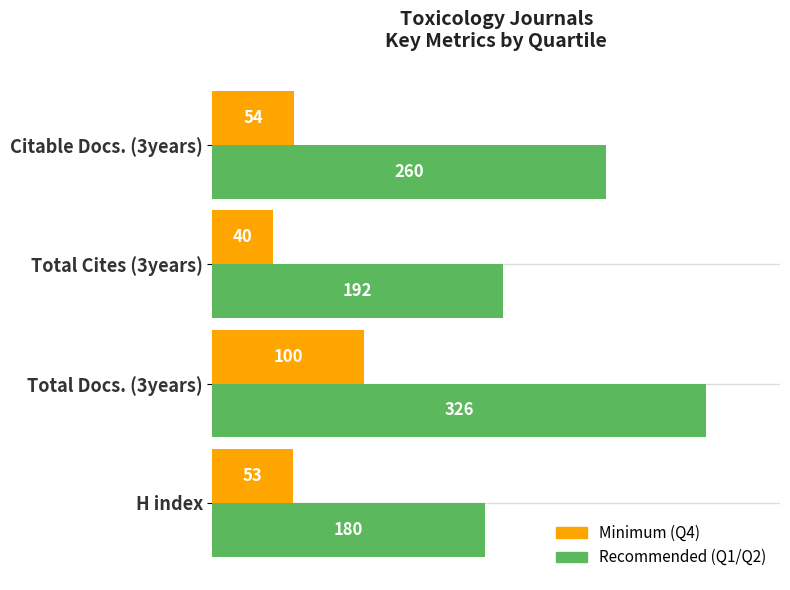

Where is Recommended (Q1/Q2) nearest to the value 253?

Citable Docs. (3years)